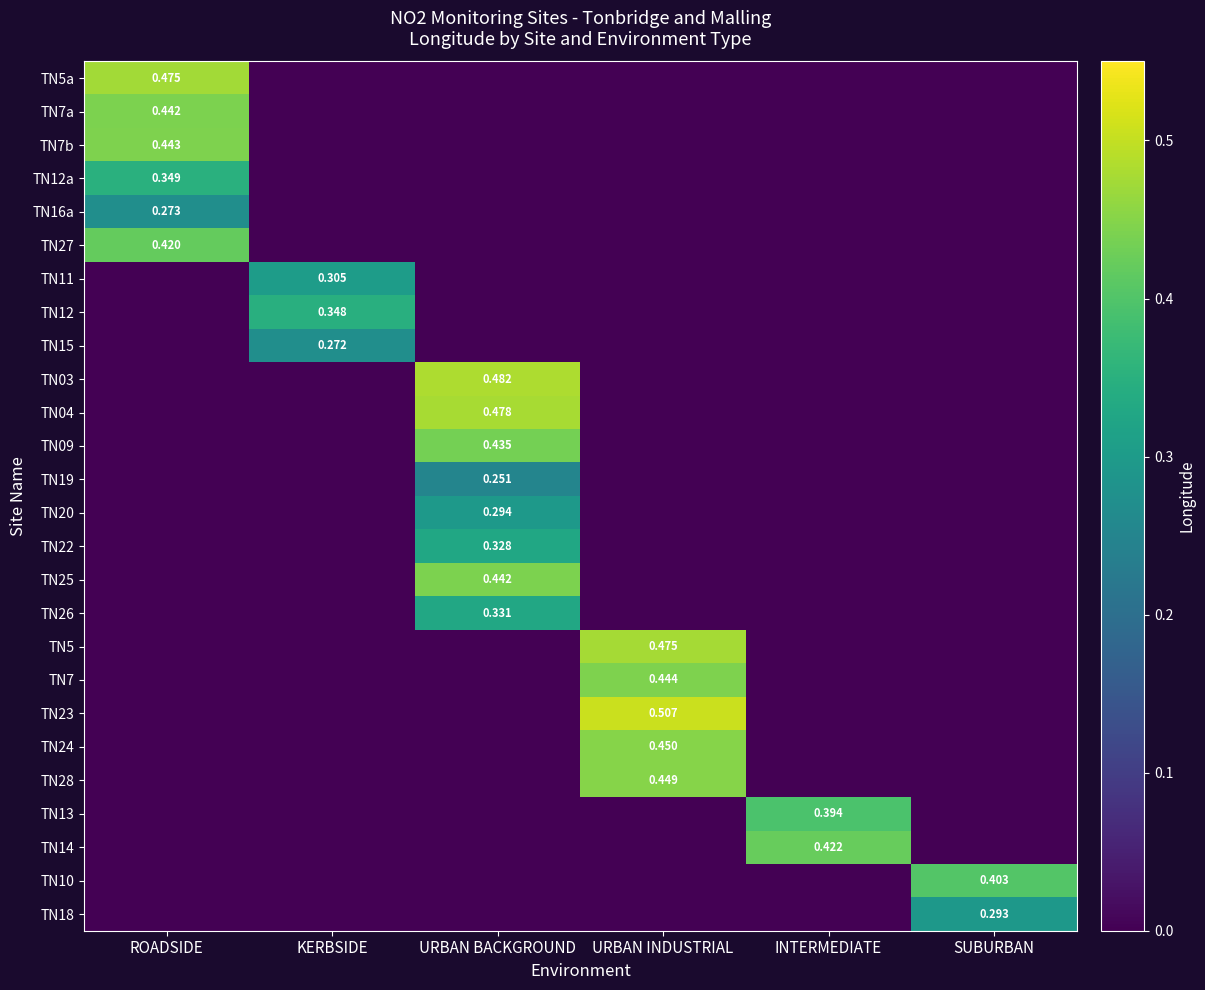

What is the total value across all series at URBAN INDUSTRIAL?

2.3